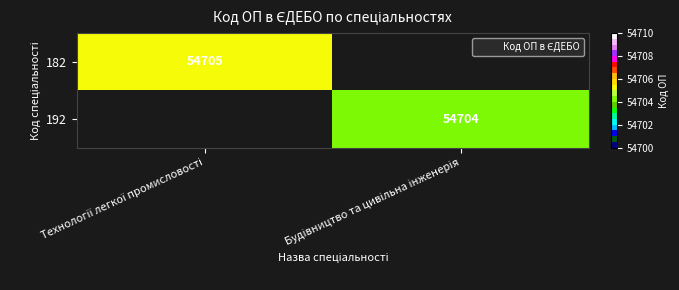

Is it true that 182 equals 75968.8 at Технології легкої промисловості?

False